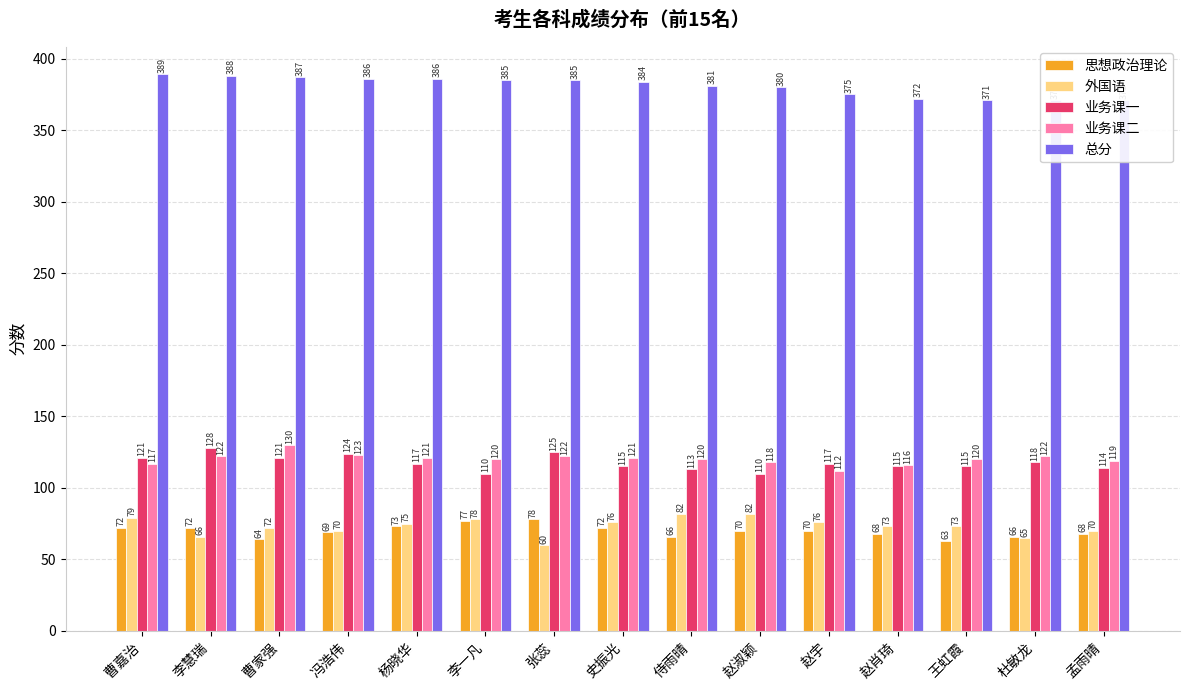

Which series has the largest total across all categories?

总分